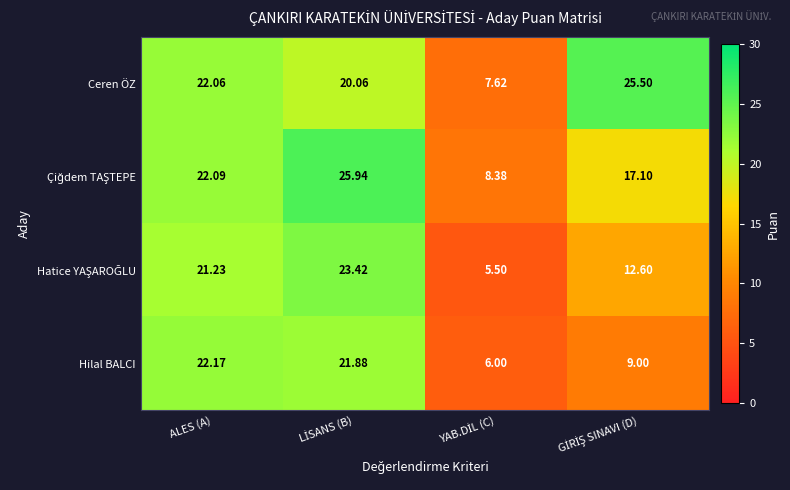

How many values in the Ceren ÖZ series exceed 22?

2